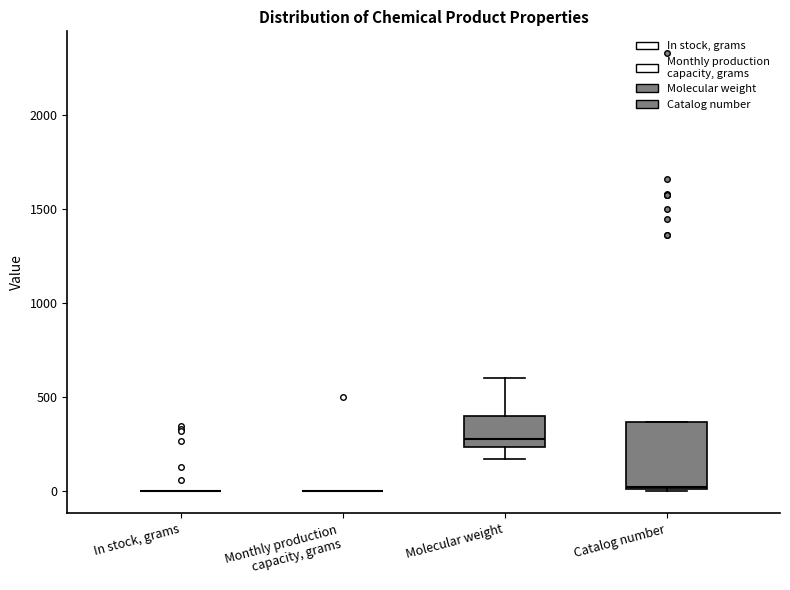

Comparing the boxes themselves (not the whiskers), which one is the tallest?

Catalog number